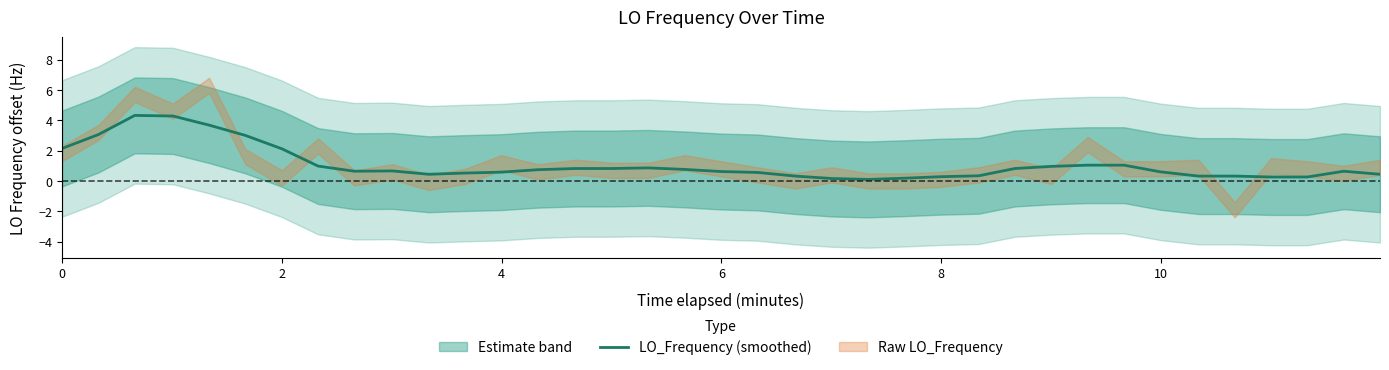

What is the maximum value for LO_Frequency (smoothed)?

4.3